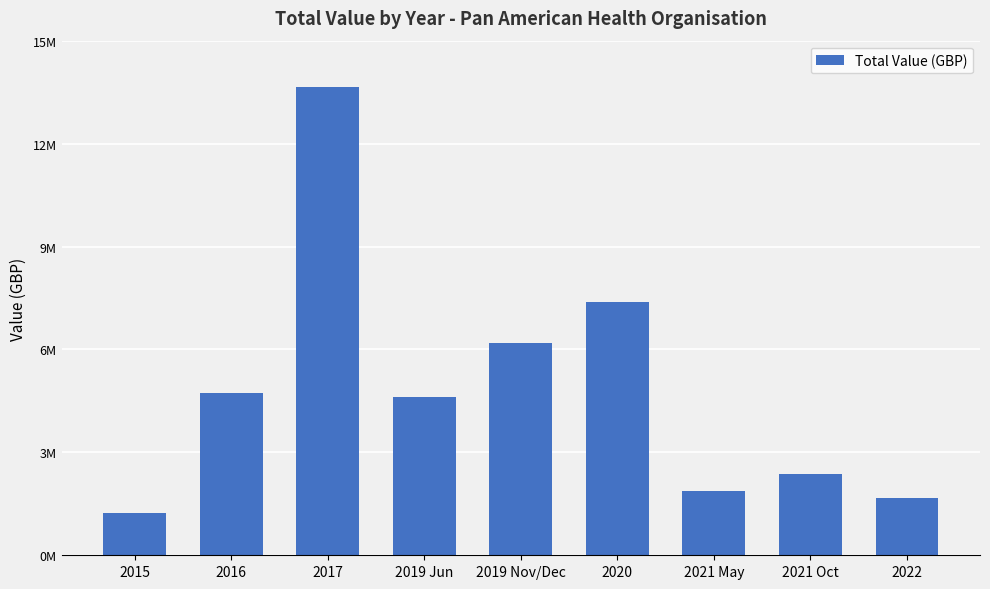

At which category does the chart reach its minimum across all series?

2015